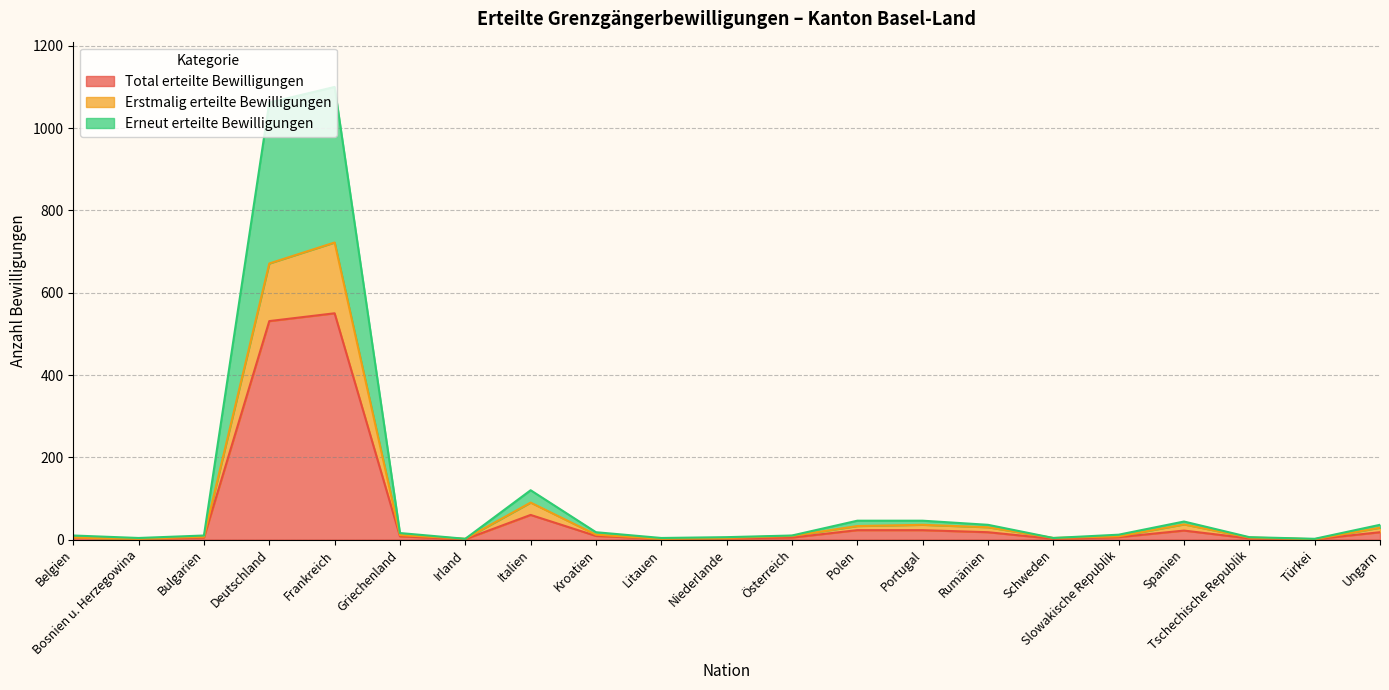

Which series has the largest range (max minus min)?

Erneut erteilte Bewilligungen